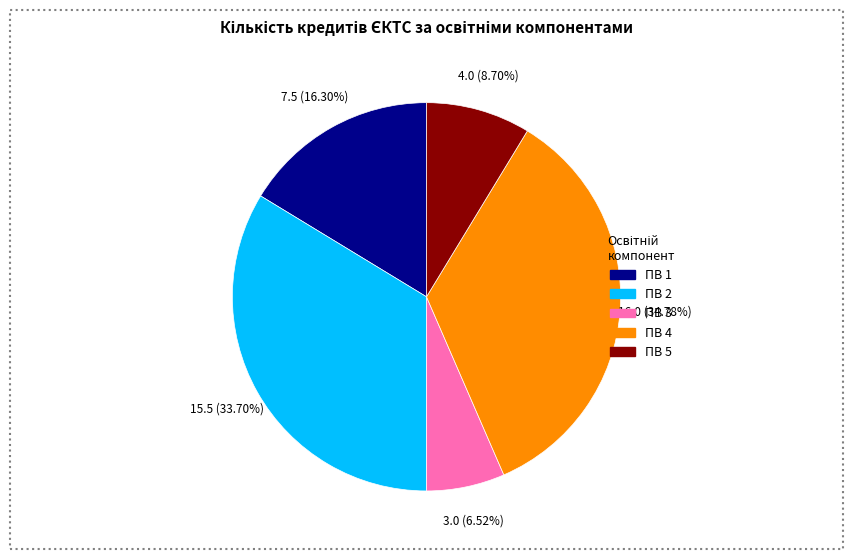

Between ПВ 4 and ПВ 1, which is larger?

ПВ 4